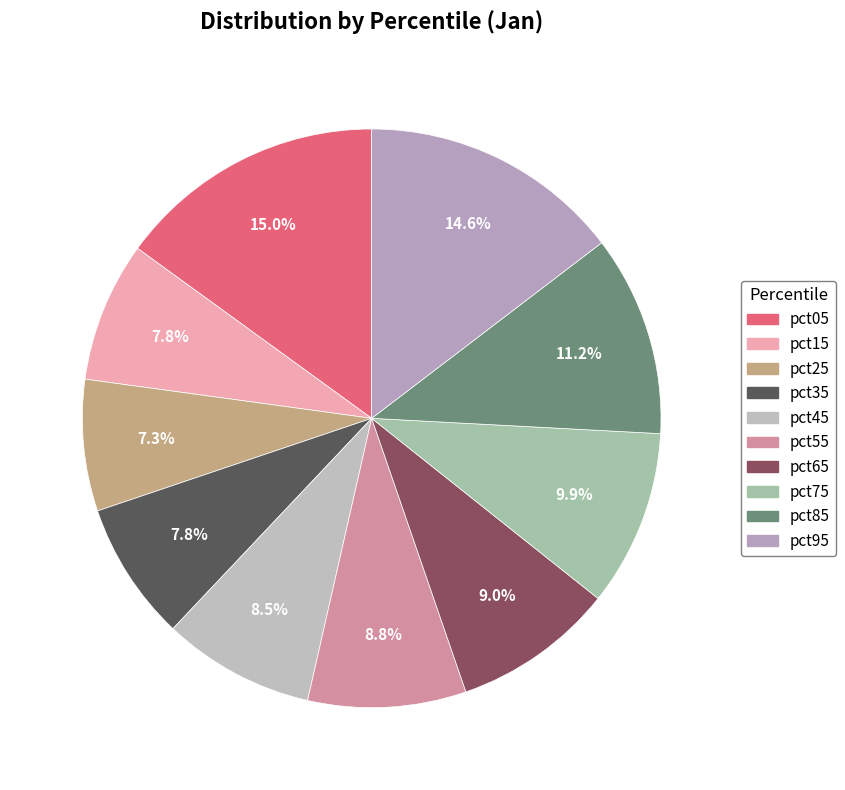

Count the number of slices in the pie.

10